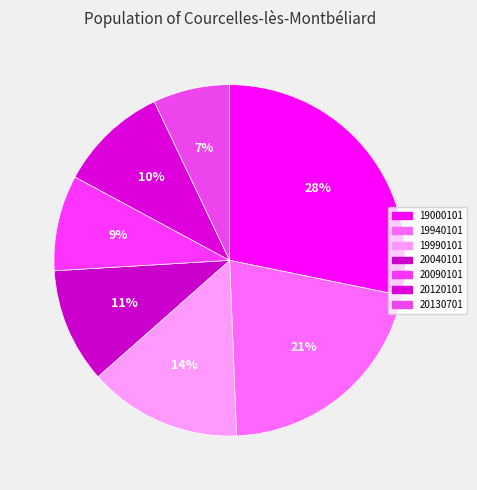

Which category has the biggest portion of the pie?

19000101